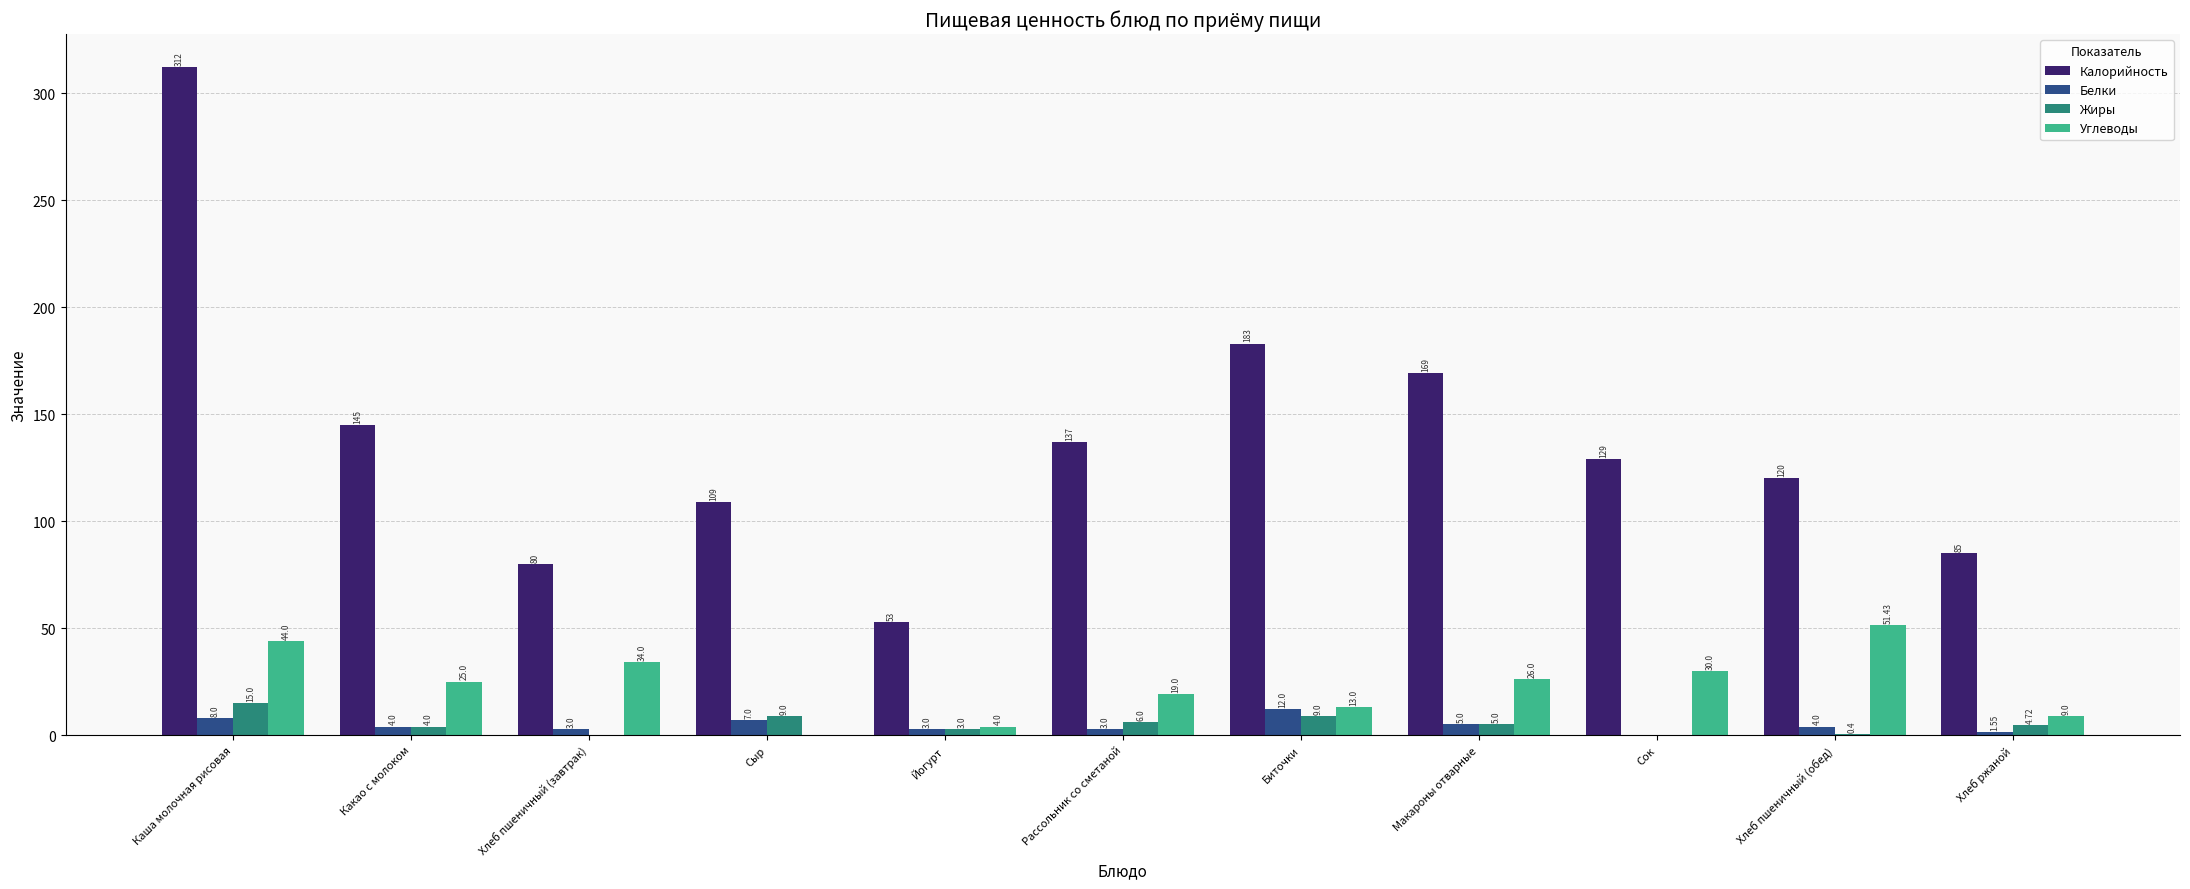

At which label is Углеводы closest to 25?

Какао с молоком